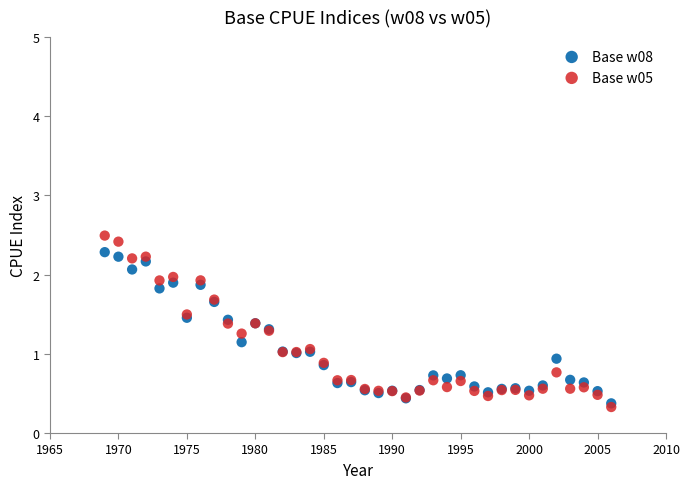

Which series has the widest spread of Y values?

Base w05